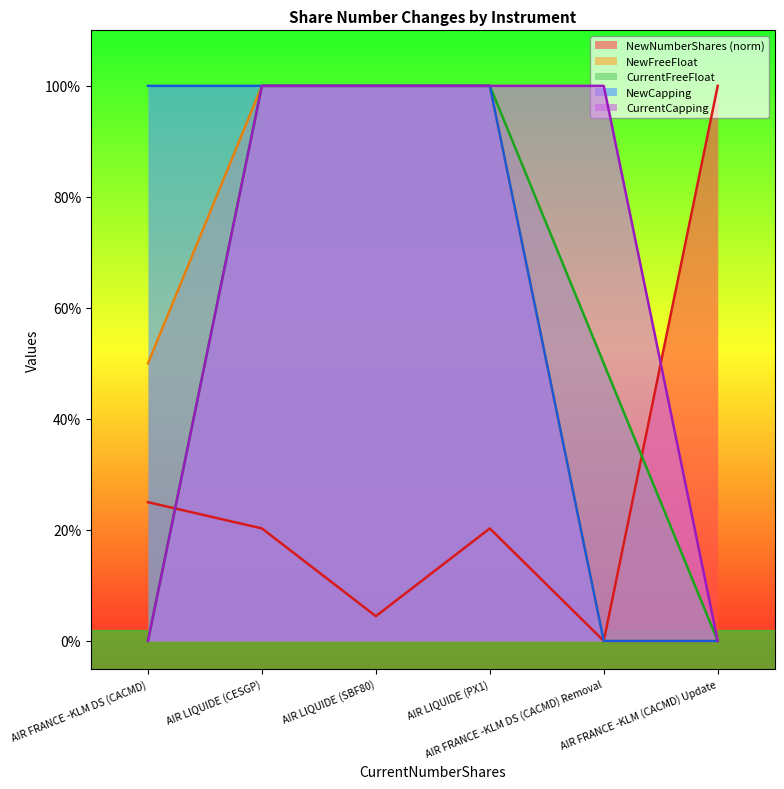

What is the difference between the maximum and minimum values in the CurrentFreeFloat series?

1.0